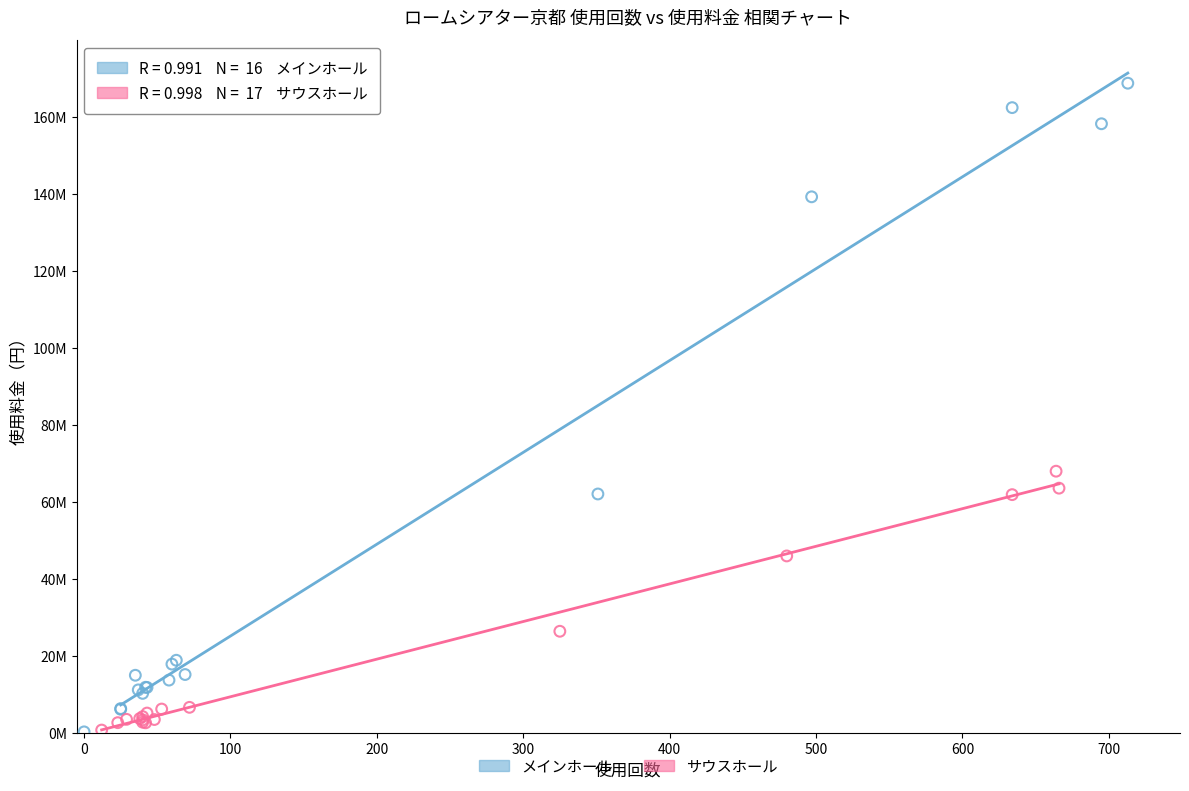

What are all the series names shown in the legend?

メインホール, サウスホール